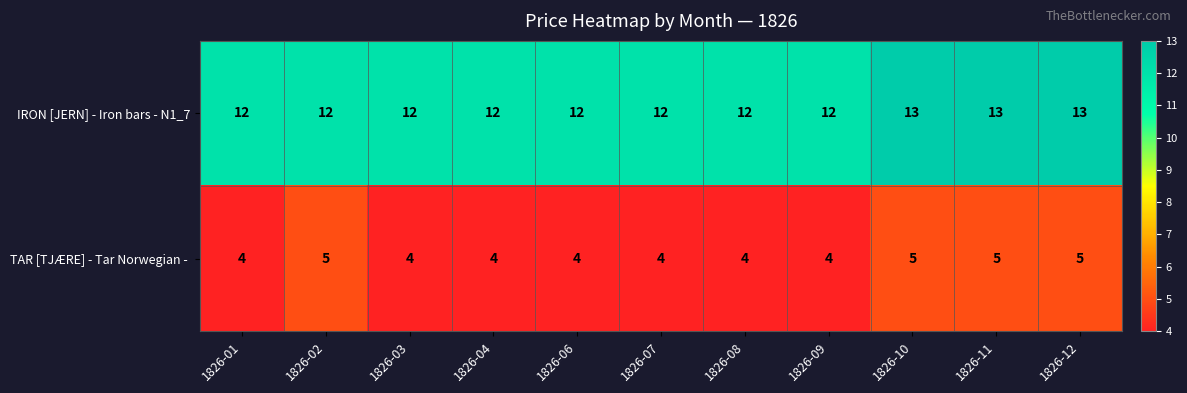

The value of IRON [JERN] - Iron bars - N1_7 at 1826-03 is 12. True or false?

True